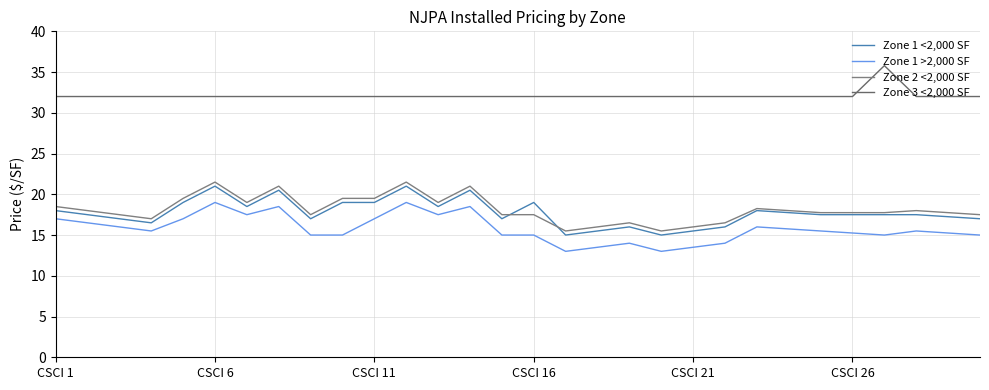

Count the number of data series in this chart.

4